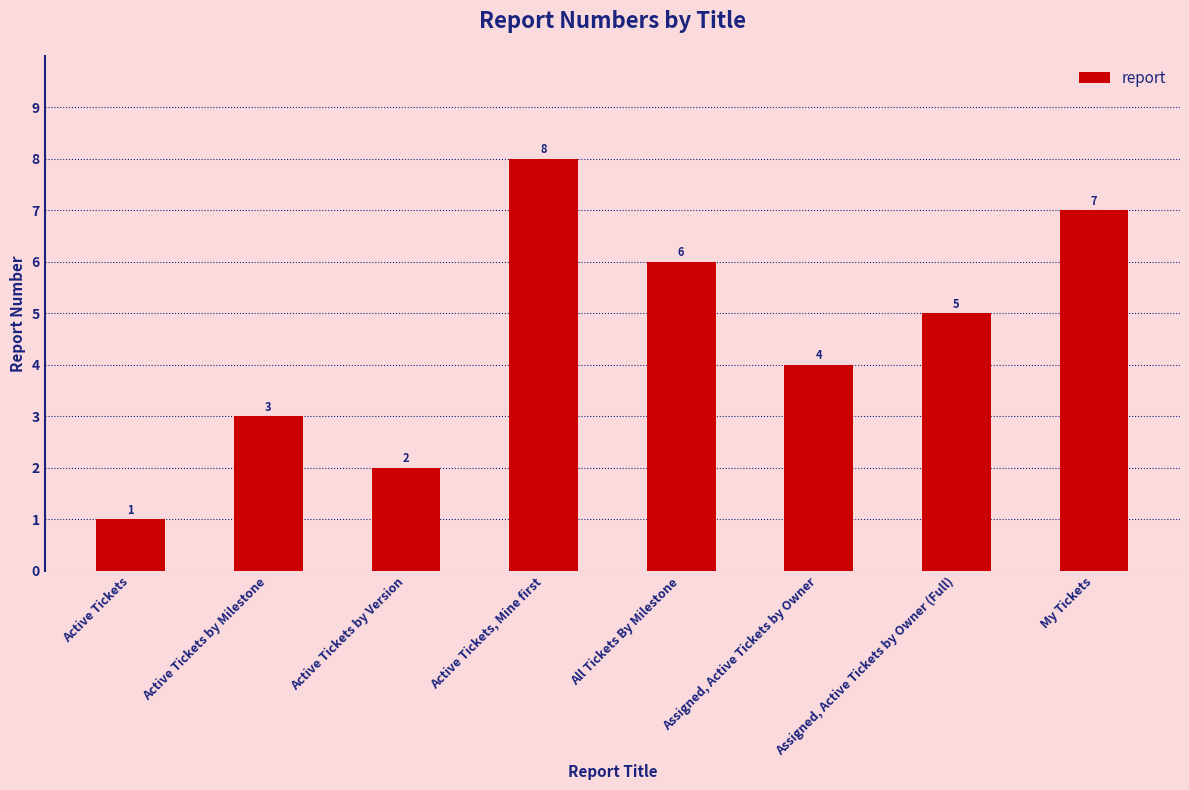

How many values are between 3 and 7?

5